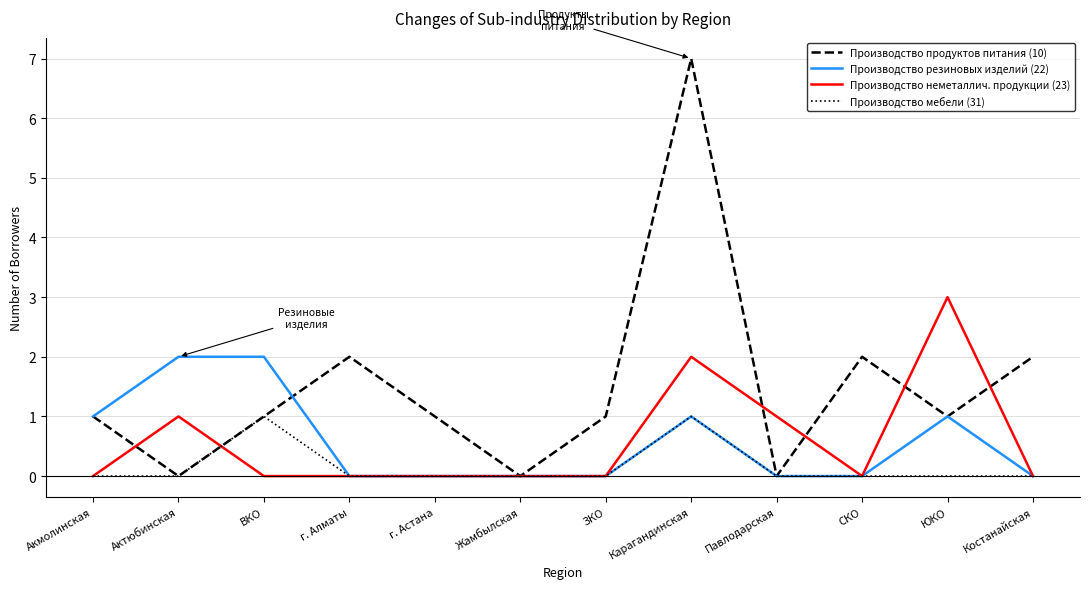

Reading right to left, what are all the values shown in this chart?

Производство продуктов питания (10): 2	1	2	0	7	1	0	1	2	1	0	1
Производство резиновых изделий (22): 0	1	0	0	1	0	0	0	0	2	2	1
Производство неметаллич. продукции (23): 0	3	0	1	2	0	0	0	0	0	1	0
Производство мебели (31): 0	0	0	0	1	0	0	0	0	1	0	0